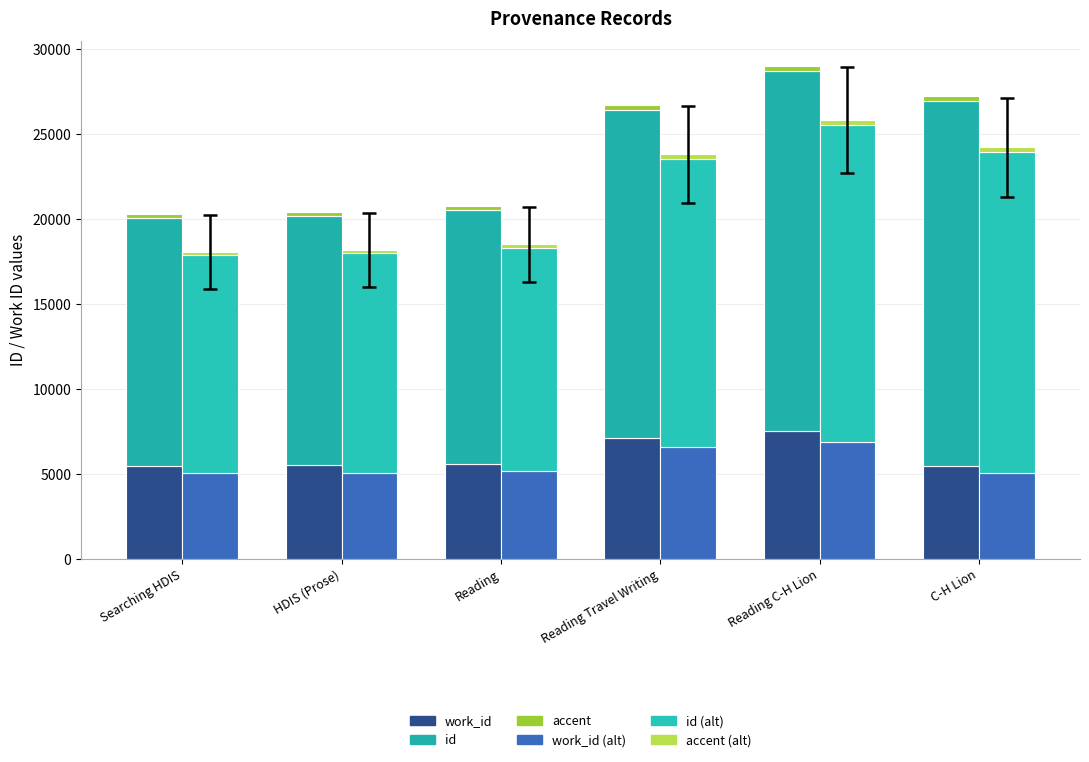

Are the bars horizontal?

No